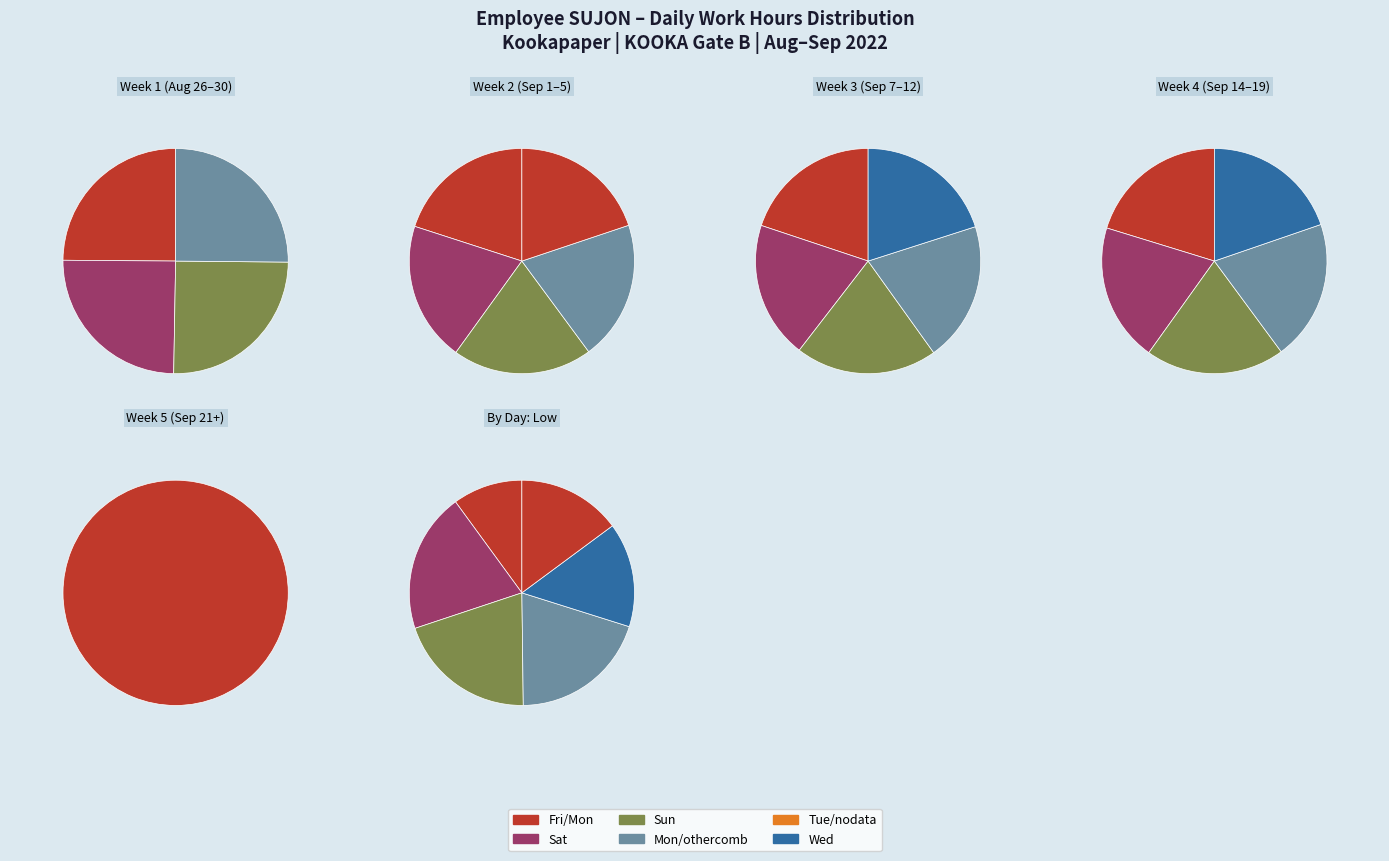

Is there any slice that represents more than half of the pie?

No